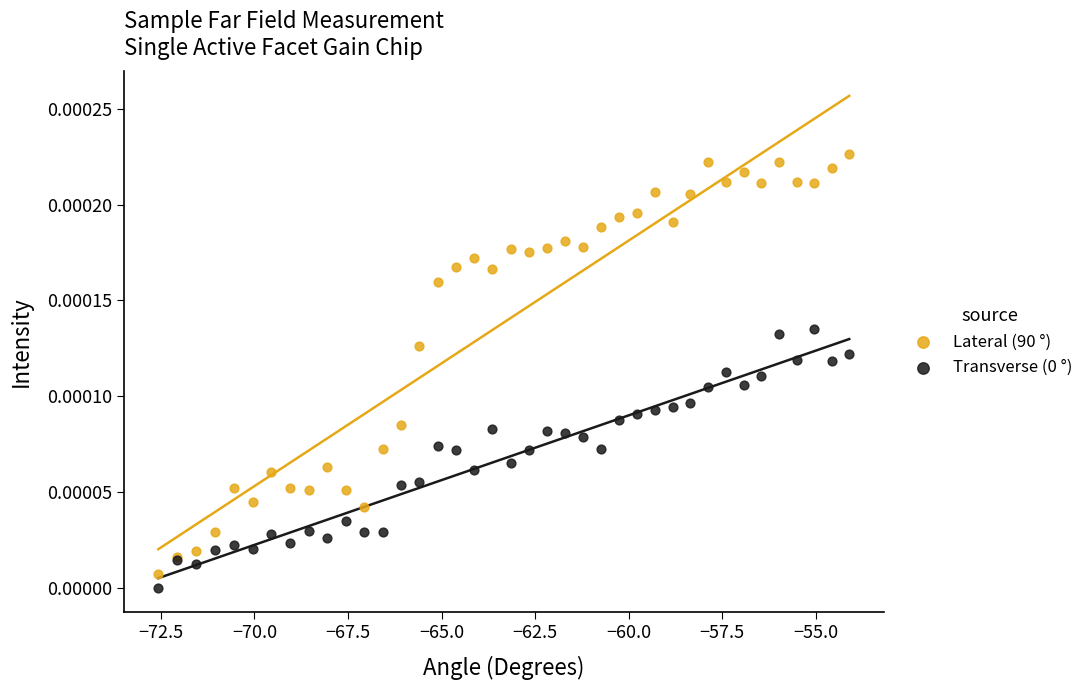

What is the X range (max minus min) for the scatter plot?

18.5